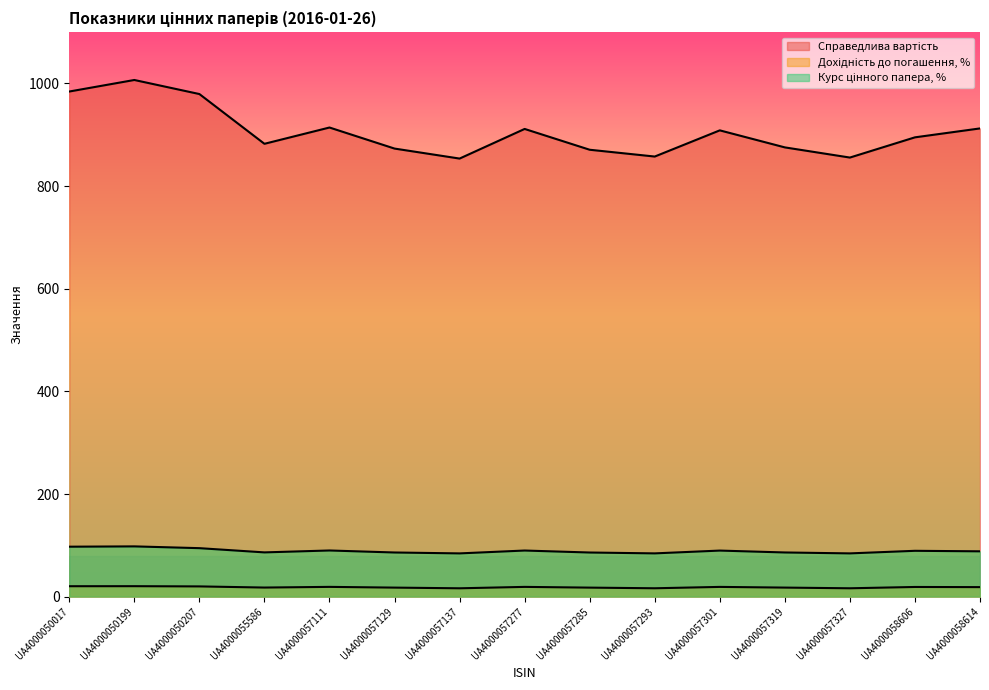

At UA4000057293, list the series in order from smallest to largest.

Дохідність до погашення, %, Курс цінного папера, %, Справедлива вартість